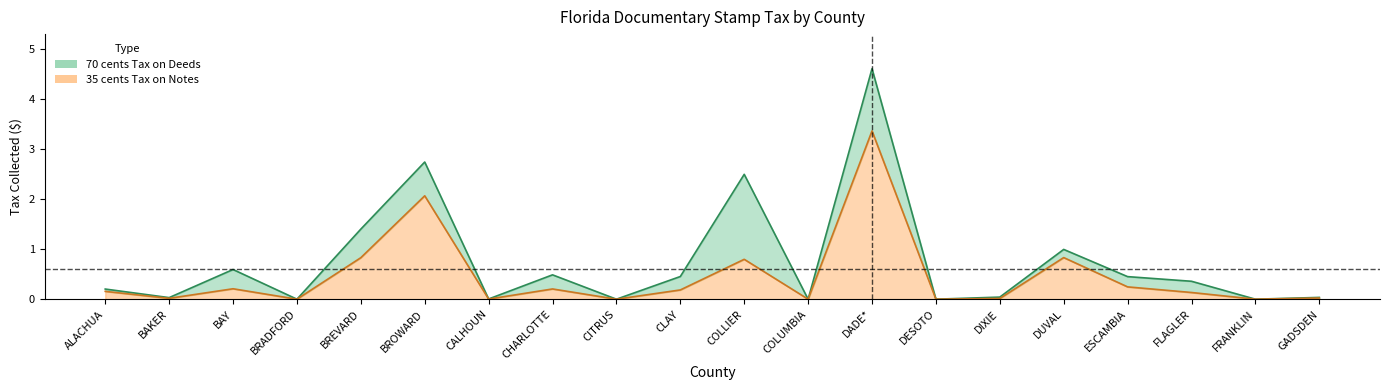

Reading left to right, extract all data points from this chart.

70 cents Tax on Deeds: 0.2	0.0	0.6	0.0	1.4	2.7	0.0	0.5	0.0	0.5	2.5	0.0	4.6	0.0	0.0	1.0	0.5	0.4	0.0	0.0
35 cents Tax on Notes: 0.2	0.0	0.2	0.0	0.8	2.1	0.0	0.2	0.0	0.2	0.8	0.0	3.4	0.0	0.0	0.8	0.2	0.1	0.0	0.0